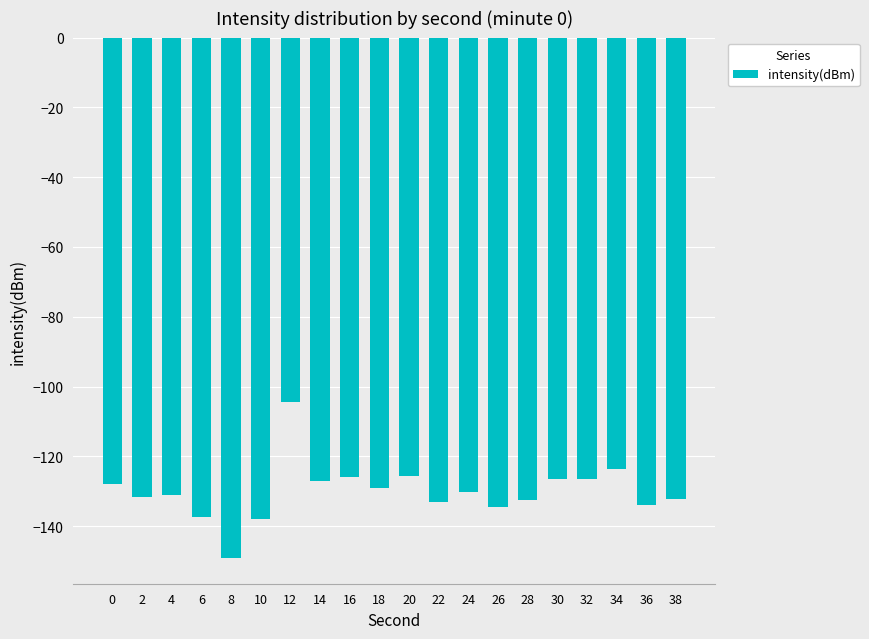

What is the greatest value displayed?

-104.5